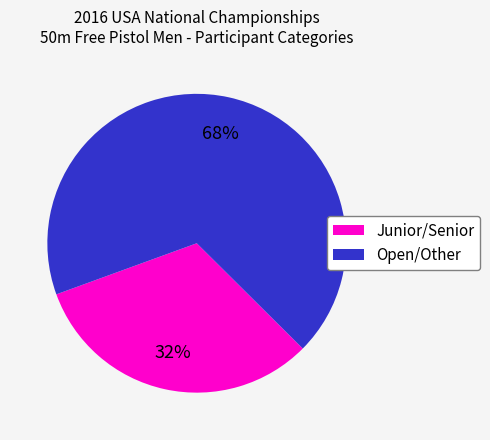

To the nearest percent, what percentage of the pie is Open/Other?

68%